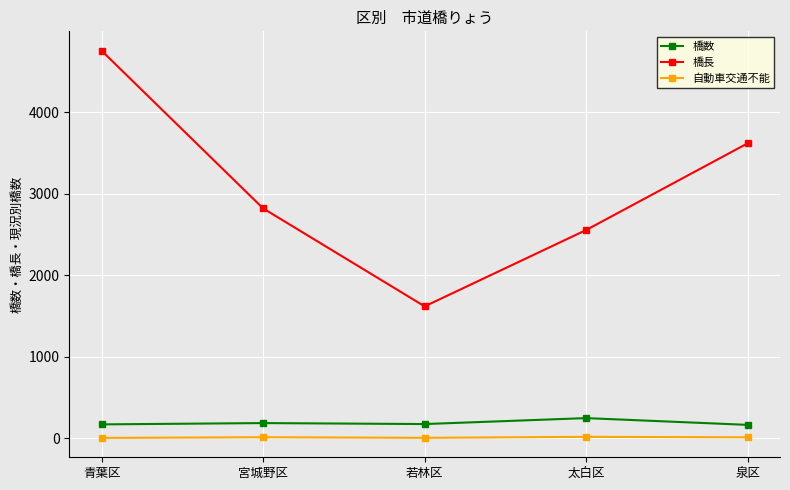

What position from the left is 宮城野区?

2